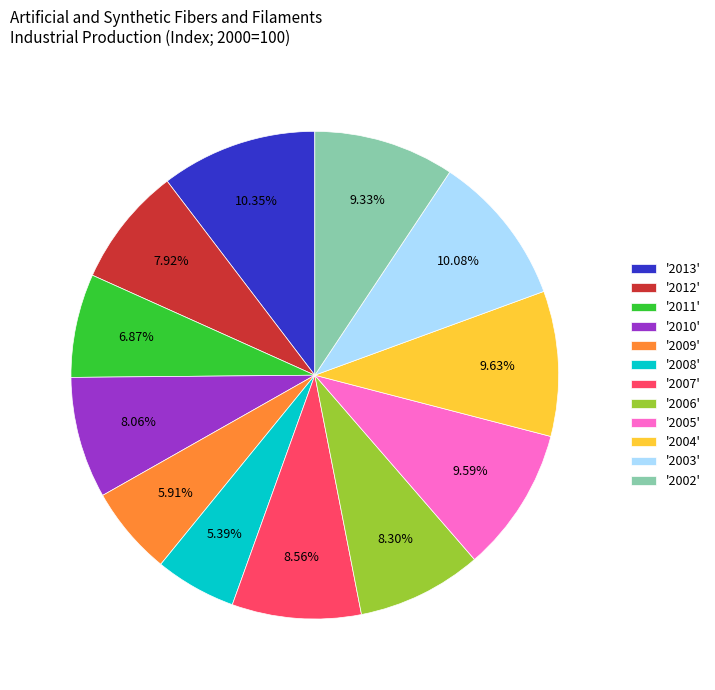

What is the ratio of the value at '2004' to the value at '2008'?

1.8